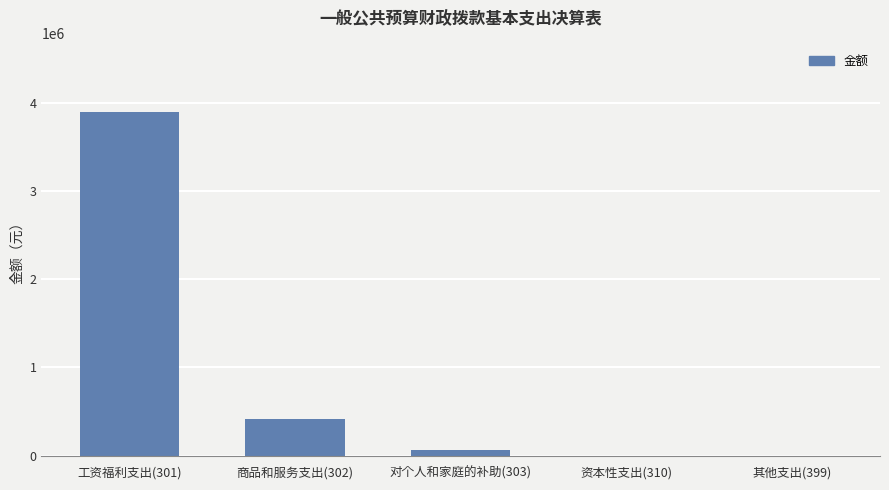

What is the change in value from 对个人和家庭的补助(303) to 其他支出(399)?

-66234.0